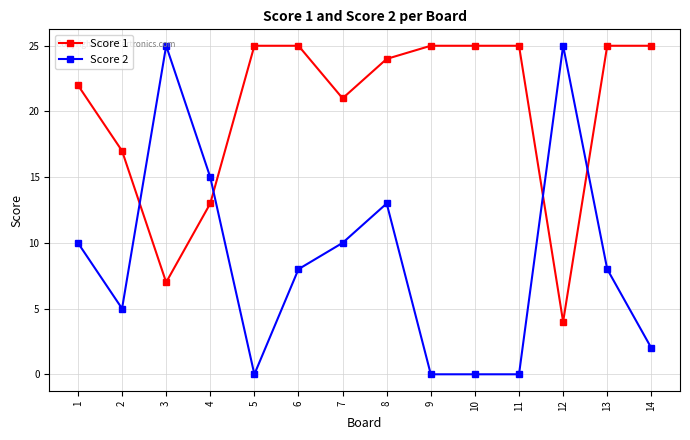

After their last crossing, which series has the higher values: Score 1 or Score 2?

Score 1